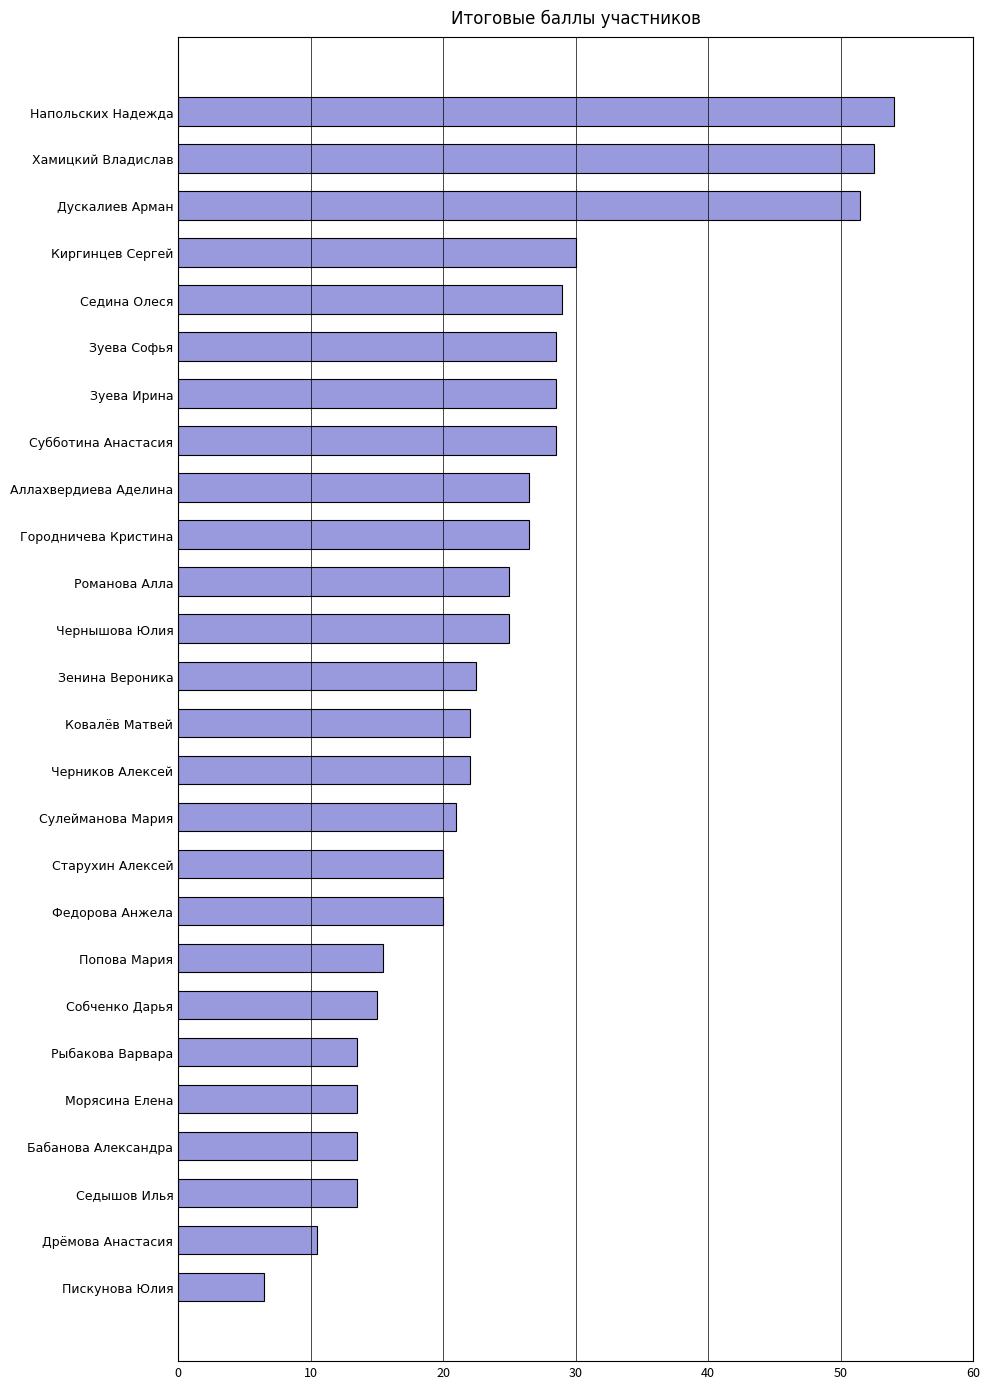

What is the minimum value shown in the chart?

6.5